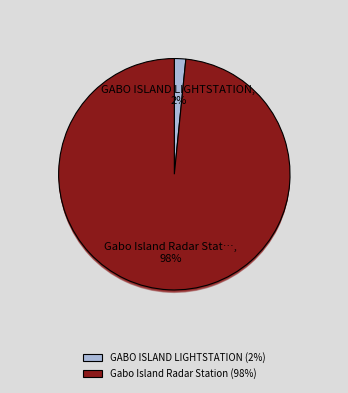

What portion of the pie excludes GABO ISLAND LIGHTSTATION?

98.4%